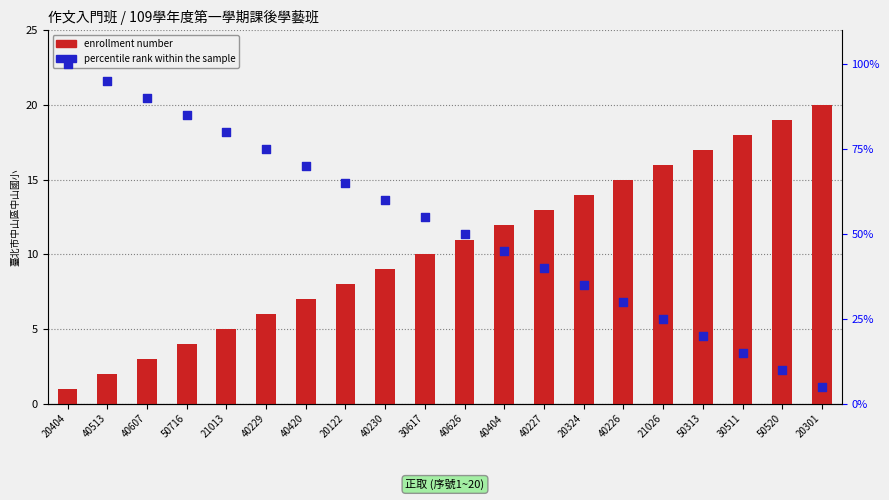

At how many categories does at least one series exceed 46?

11